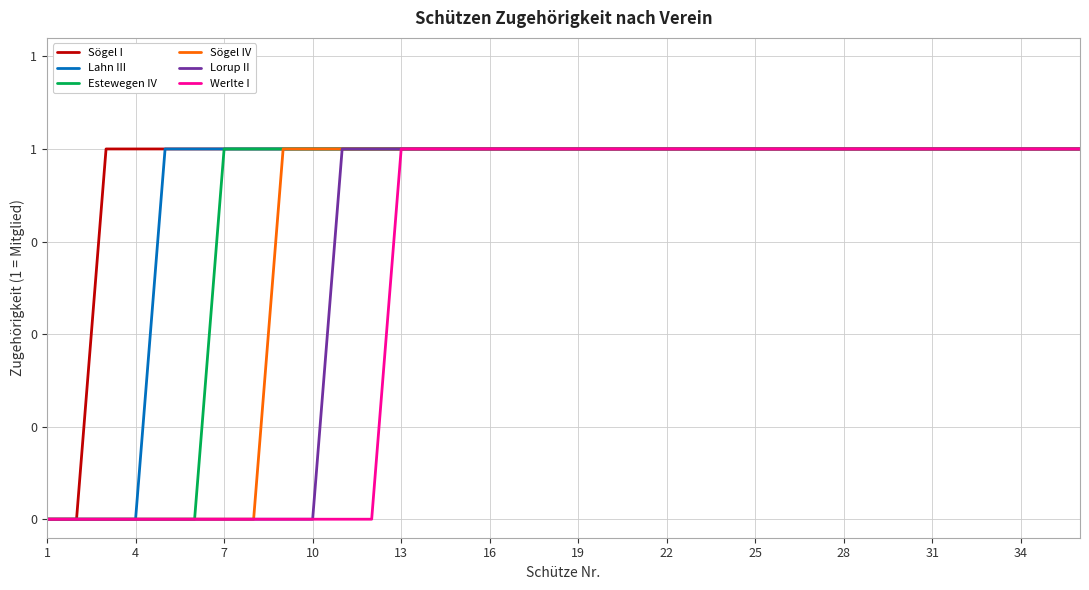

Rank the series by their maximum value, from highest to lowest.

Sögel I, Lahn III, Estewegen IV, Sögel IV, Lorup II, Werlte I